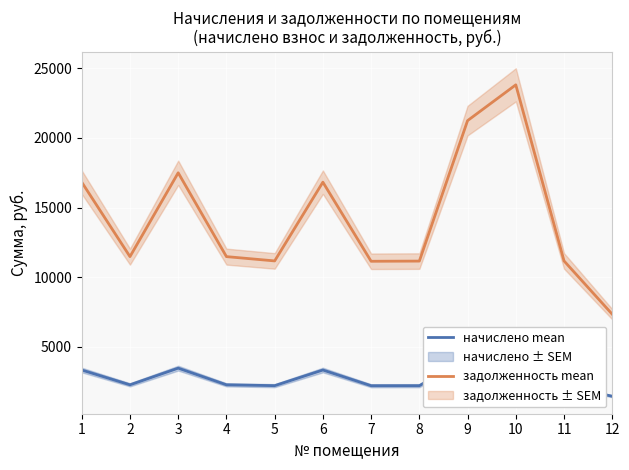

What is the average value of the задолженность mean series?

14260.3